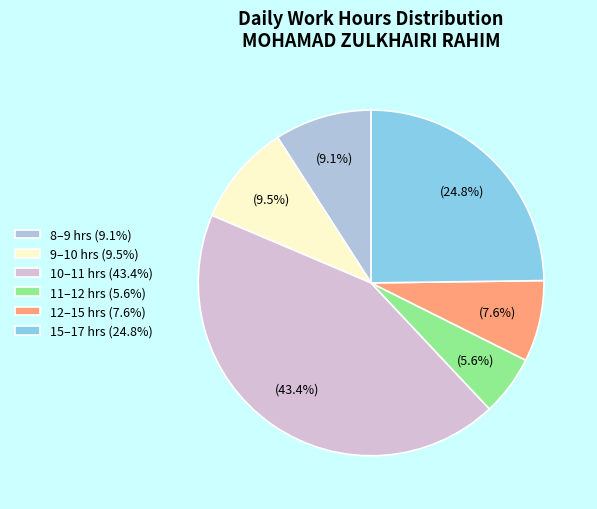

How many slices are in this pie chart?

6